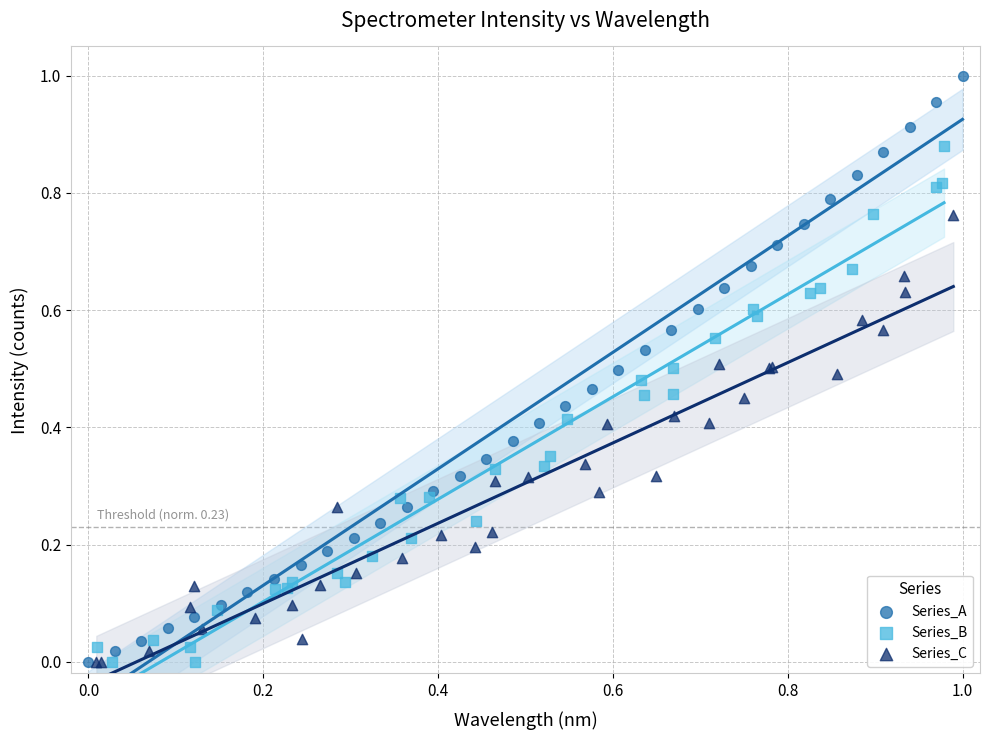

Which series contains the highest Y value?

Series_A